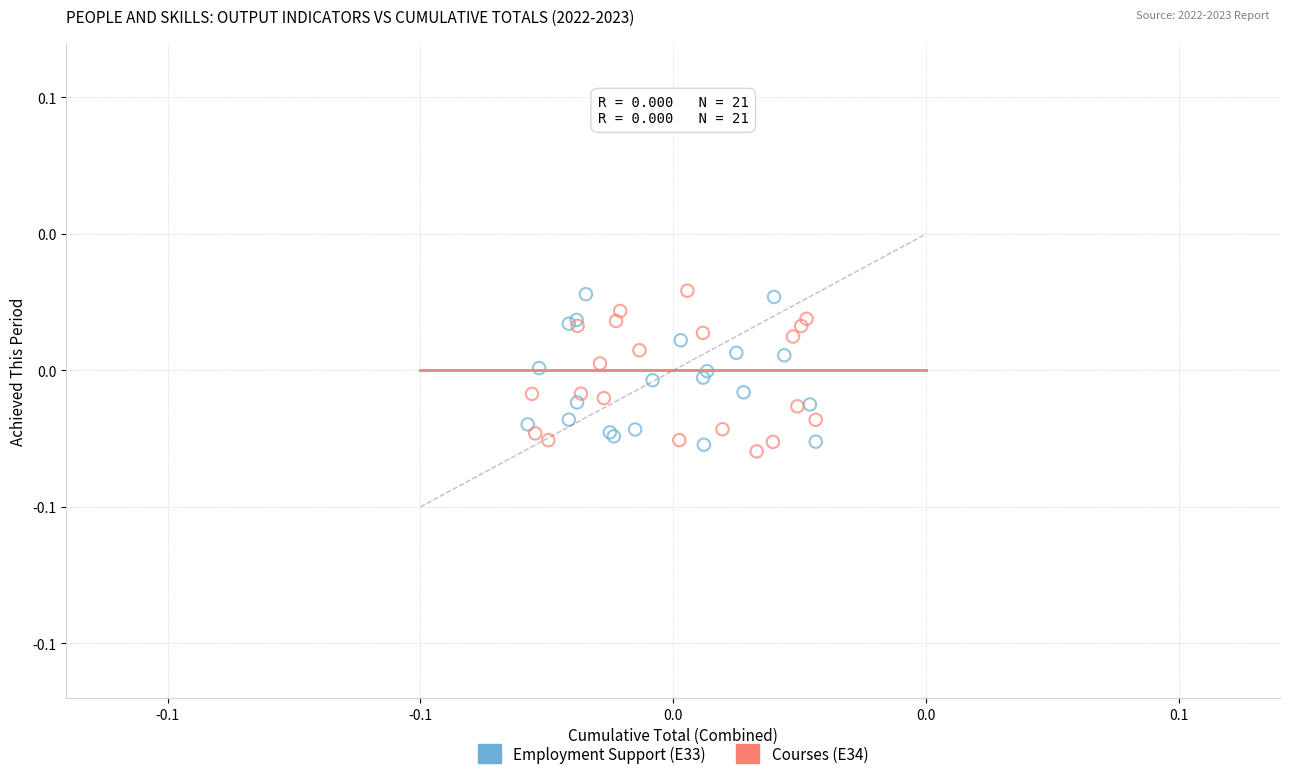

What are all the series names shown in the legend?

Employment Support (E33), Courses (E34)